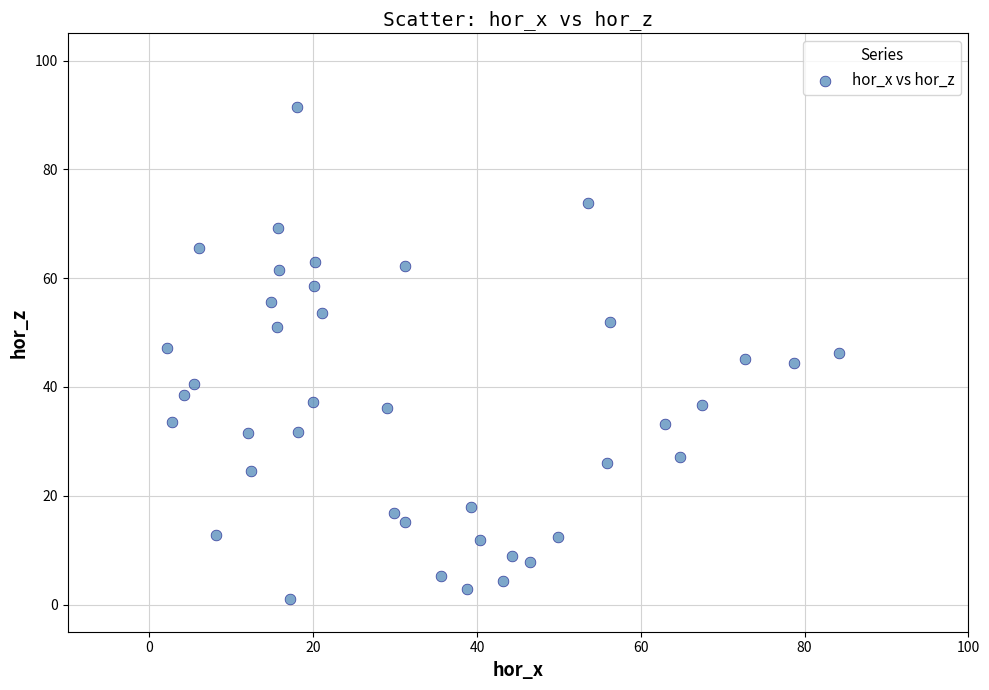

What is the range of X values (max minus min)?

82.1